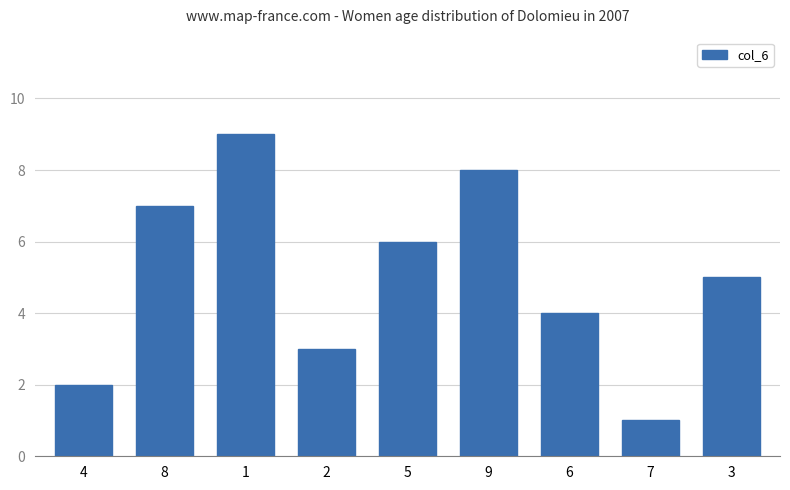

Read the value at 7.

1